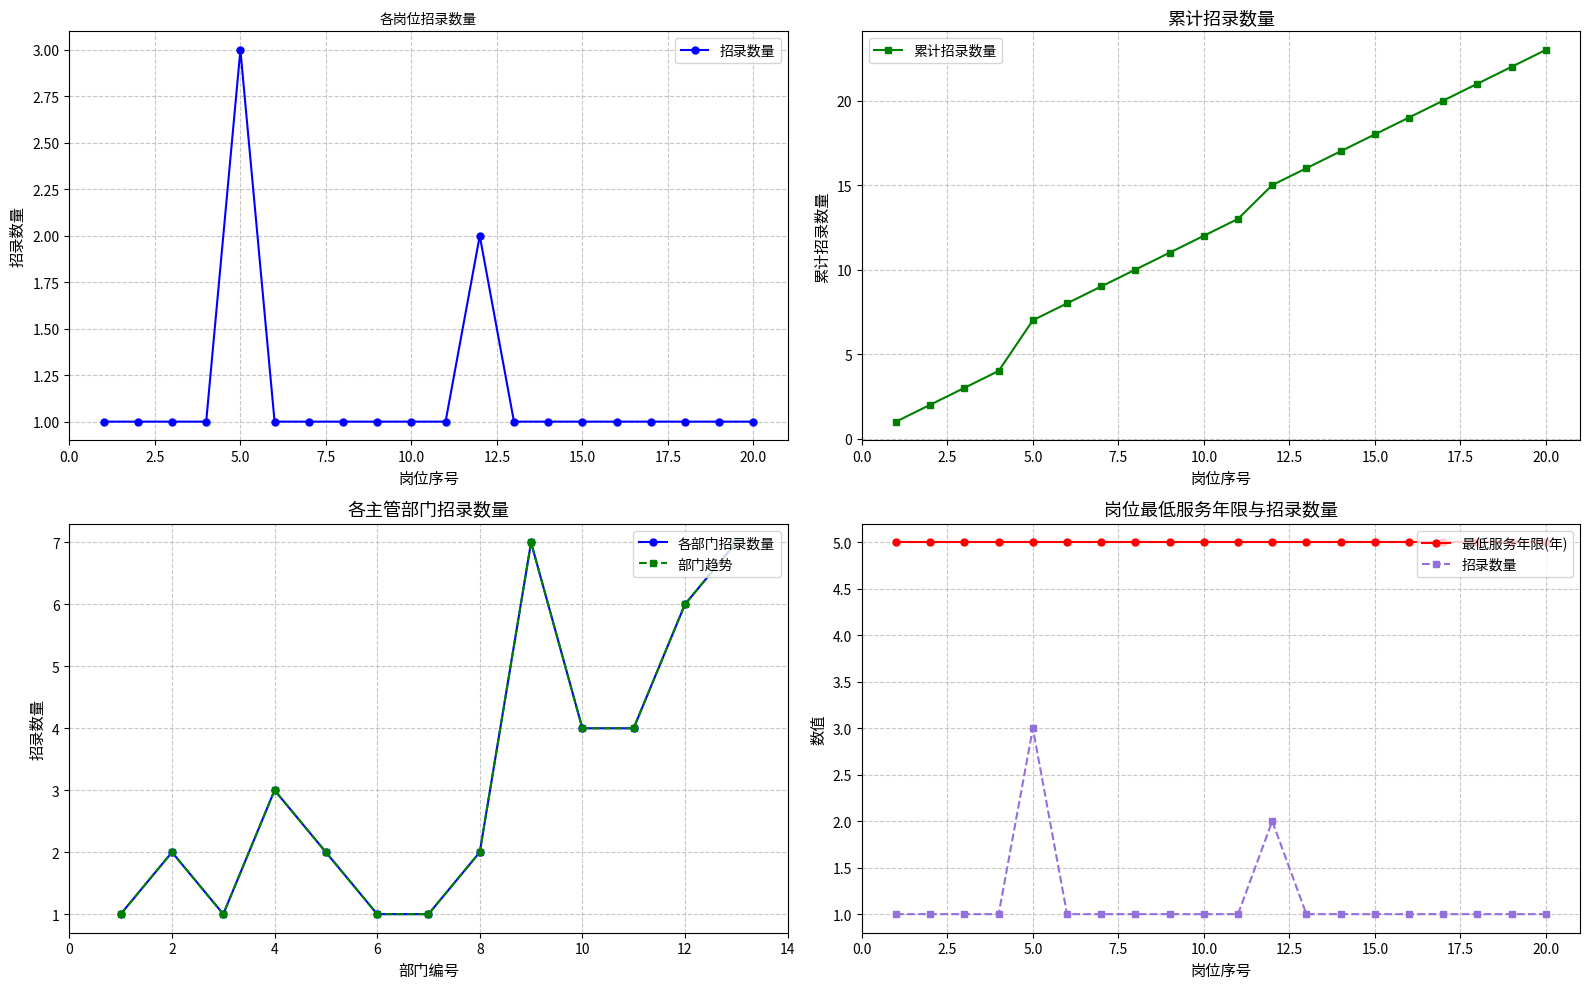

What is the value of the 7th point from the left?

1